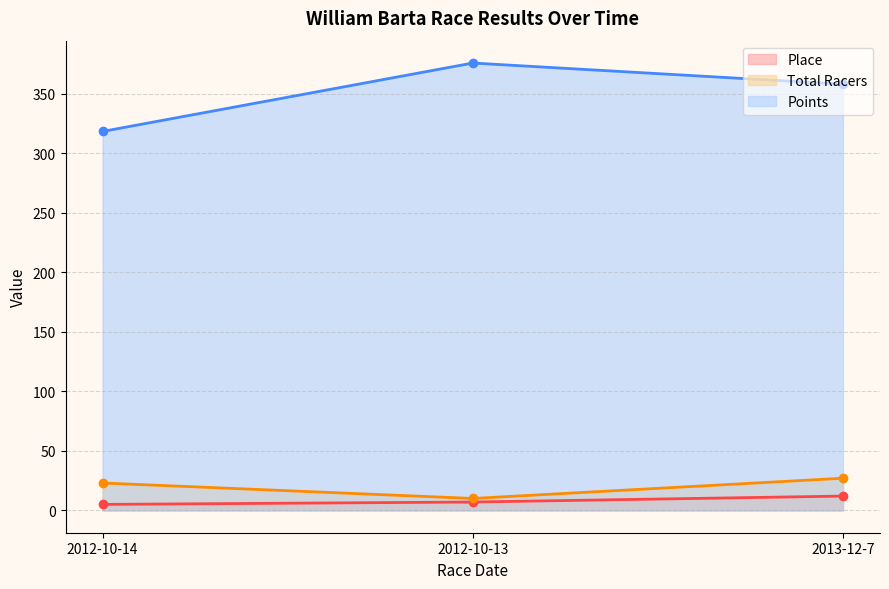

What is the sum of the Points values at 2013-12-7 and 2012-10-14?

676.3